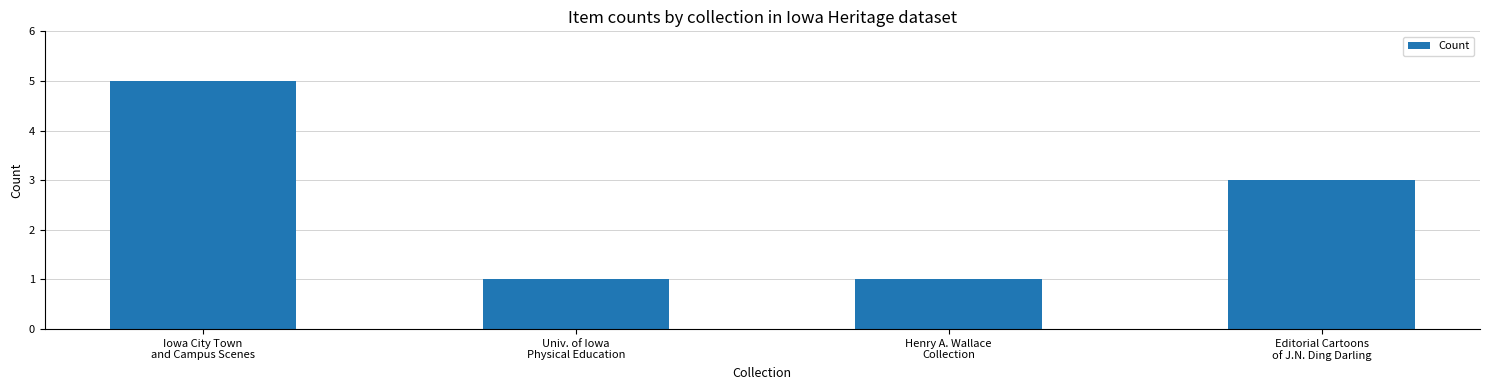

What is the difference between the second highest and second lowest values?

2